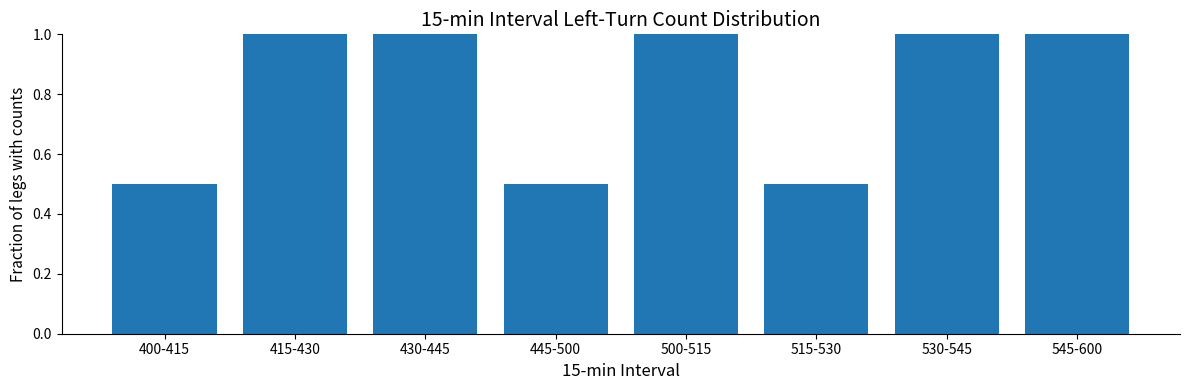

Reading left to right, what are all the values shown in this chart?

0.5	1.0	1.0	0.5	1.0	0.5	1.0	1.0